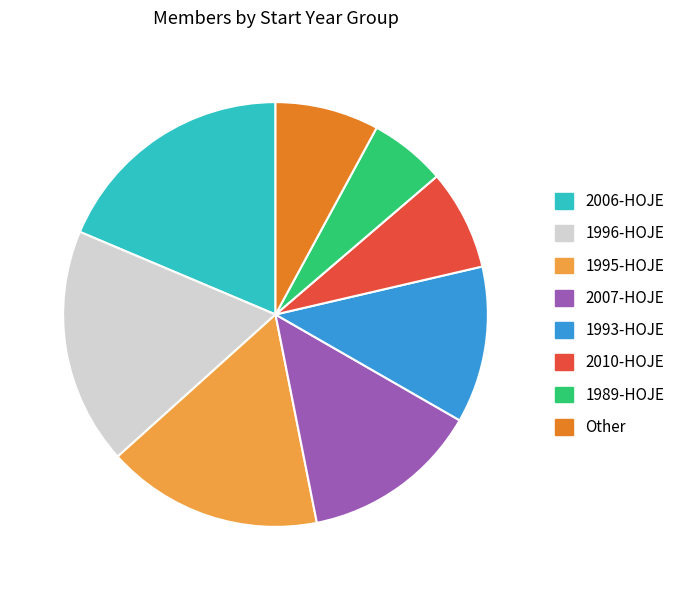

Which has a higher value, 2006-HOJE or 1989-HOJE?

2006-HOJE